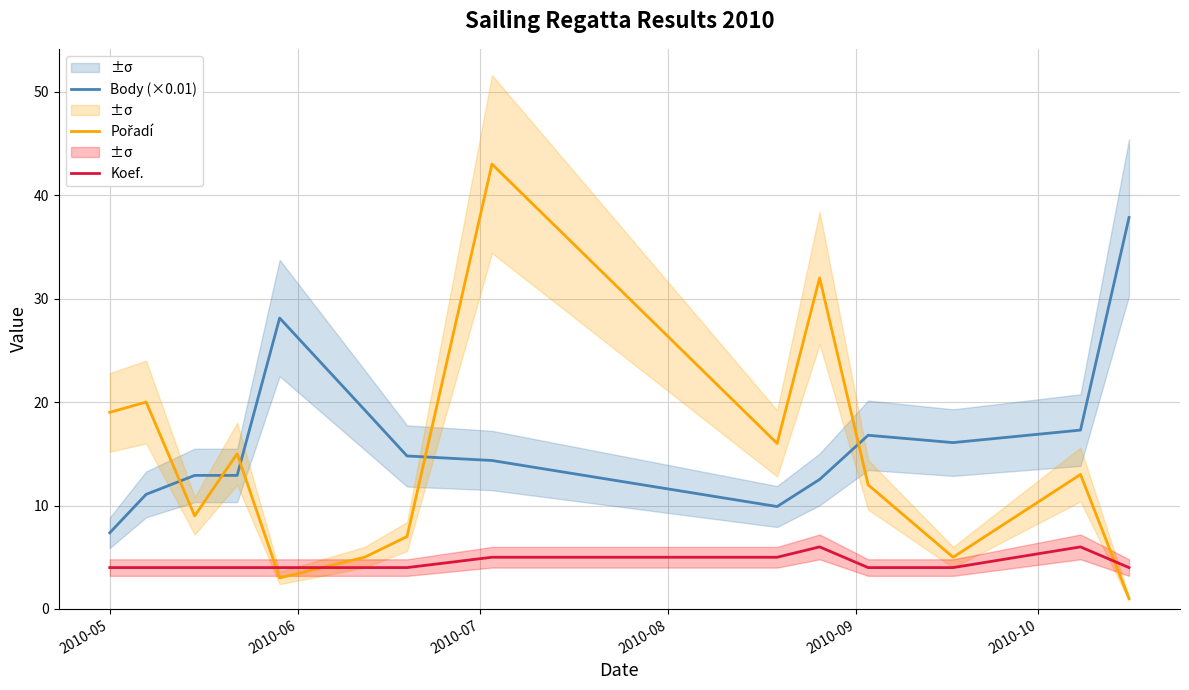

True or false: Body (×0.01) and Koef. intersect in this chart.

False